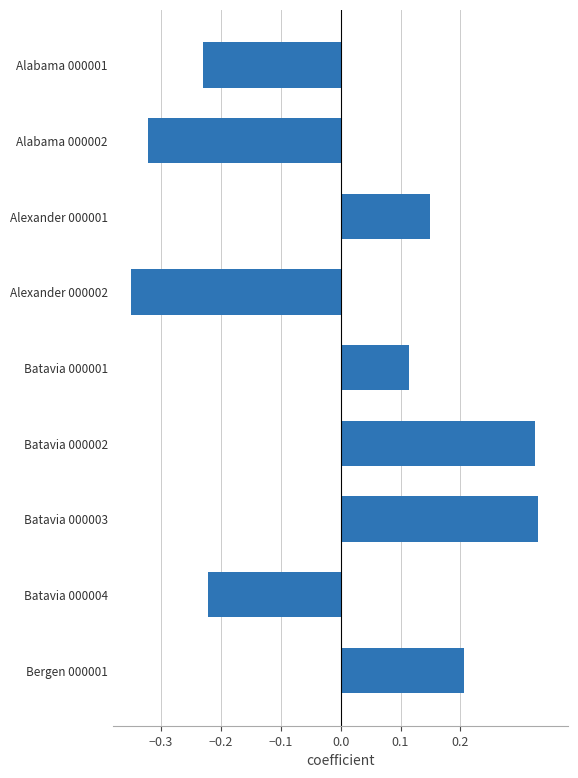

Is it true that the value at Alabama 000001 is -0.4?

False